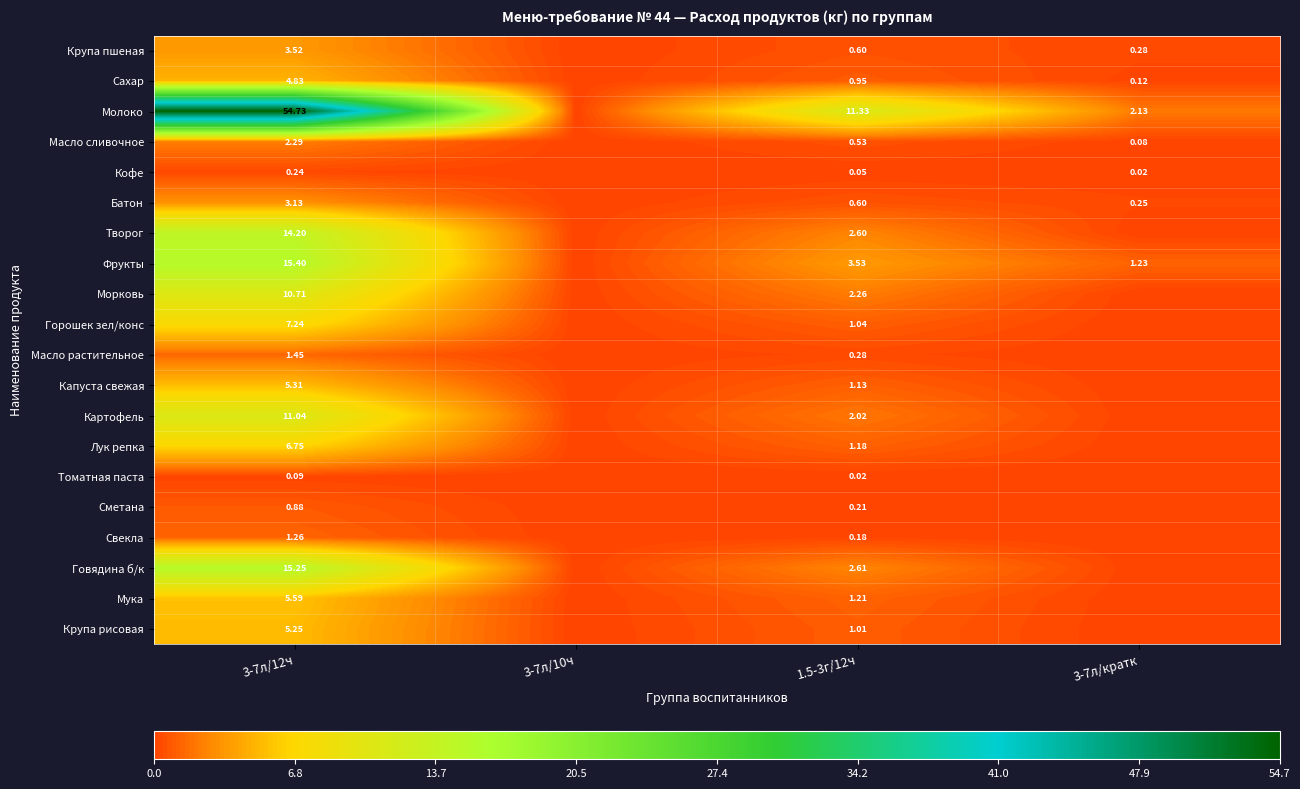

At how many categories does at least one series exceed 0?

3